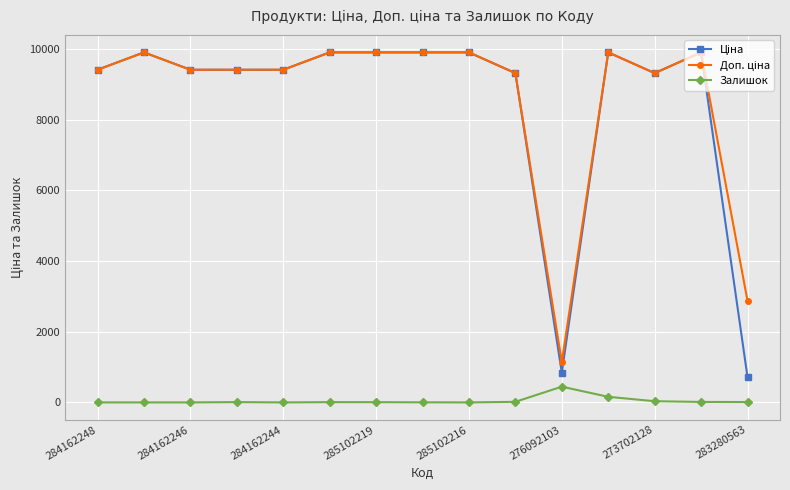

Is this an area chart (filled region under the line)?

No